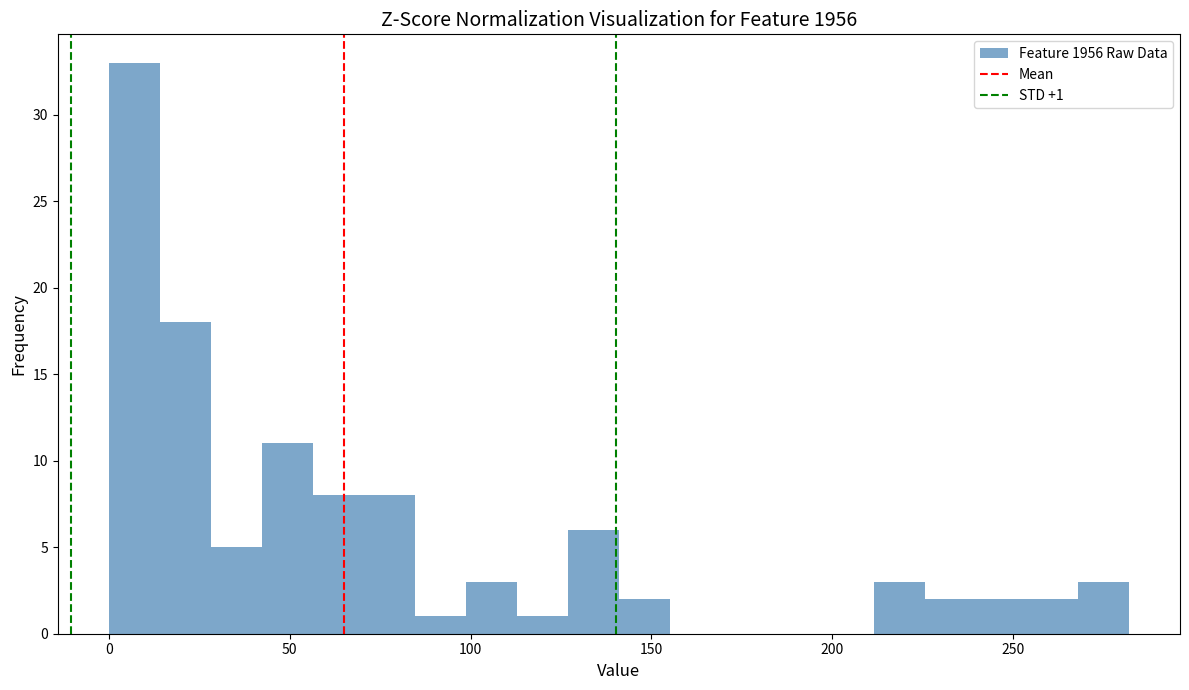

Read against the x-axis, roughly where is the centre of the tallest bar?

5